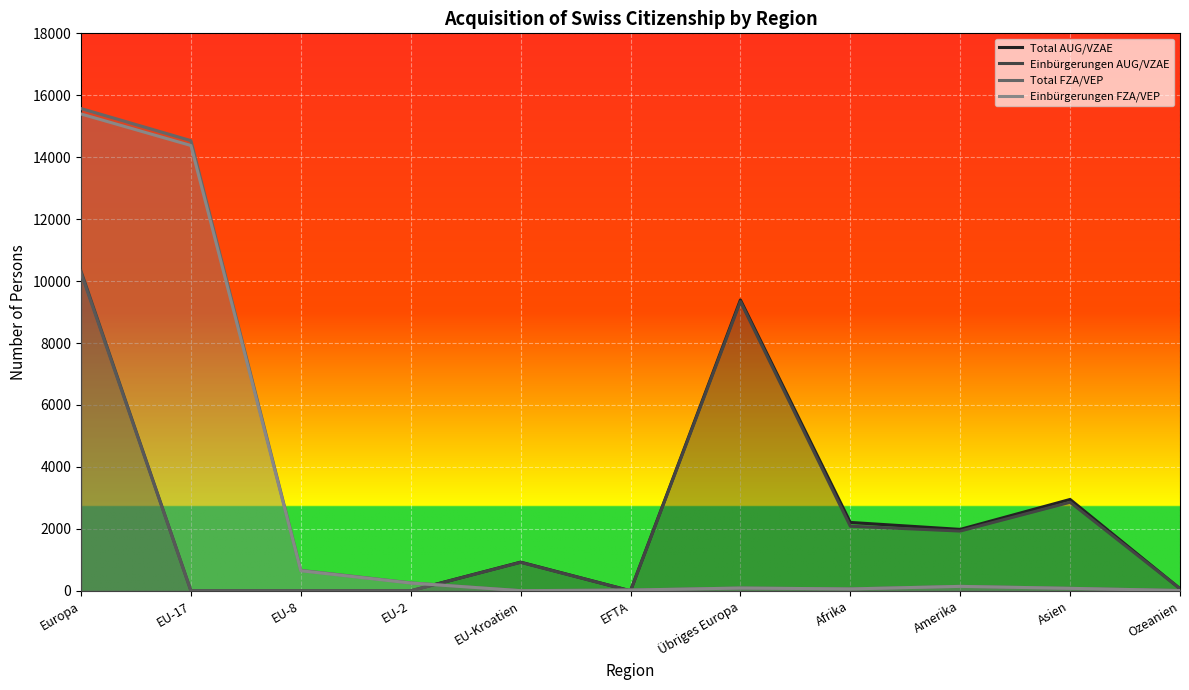

How many values in the Einbürgerungen FZA/VEP series are below 90?

5